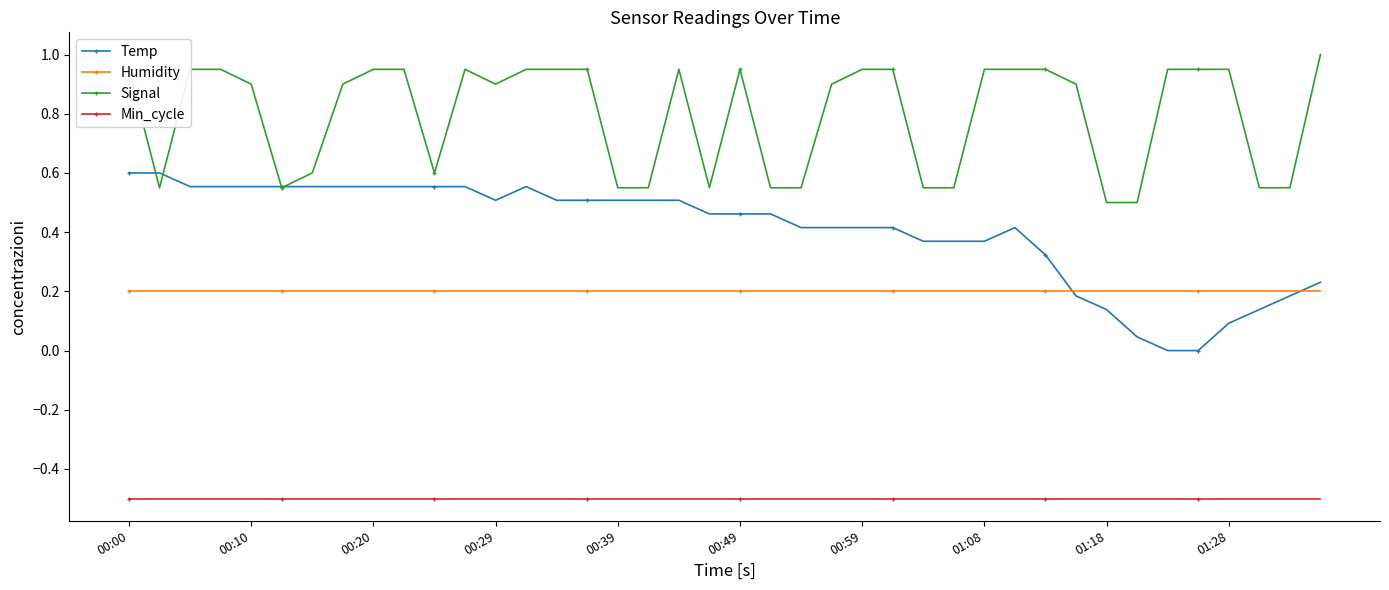

True or false: Humidity and Min_cycle intersect in this chart.

False